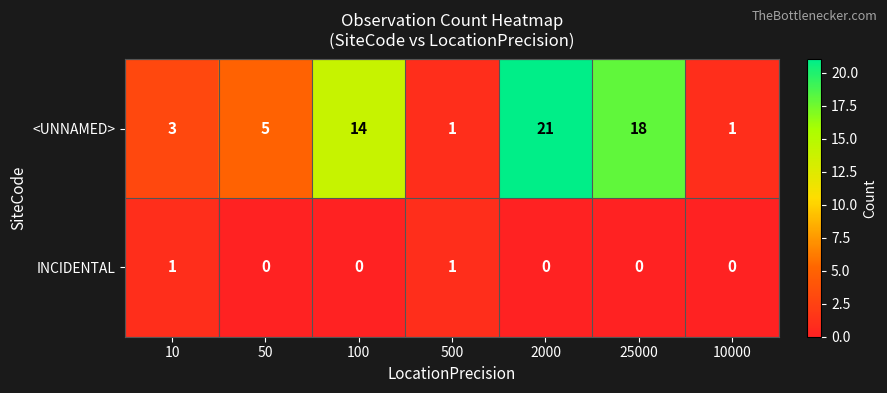

Which series changed the most between 100 and 500?

<UNNAMED>